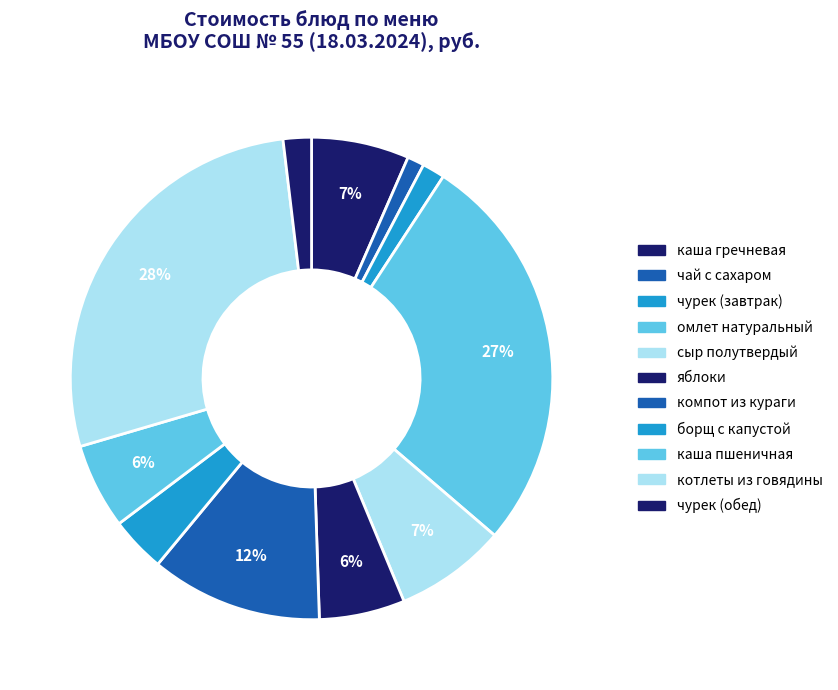

How many slices are in this pie chart?

11